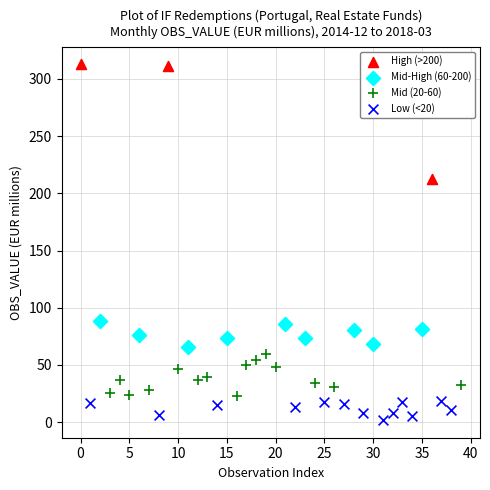

Which series contains the lowest Y value?

Low (<20)